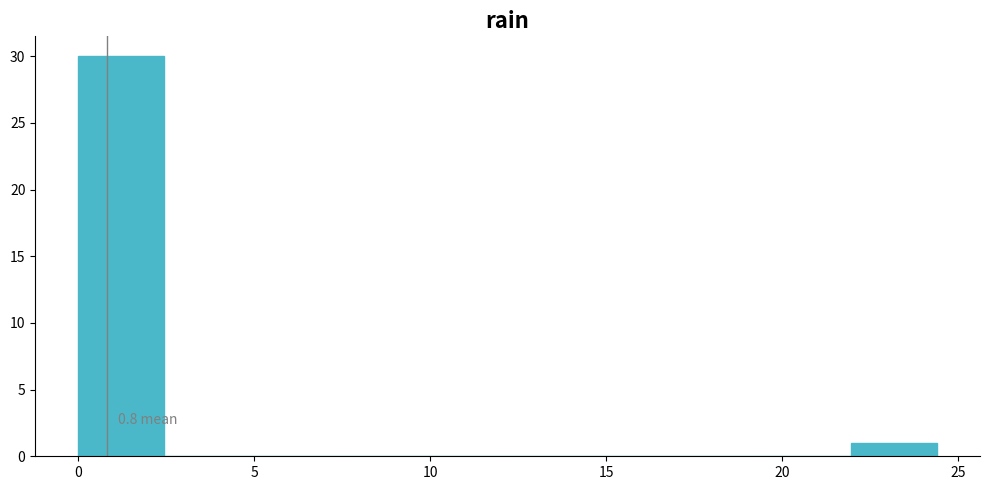

Over which range of the x-axis is the bar tallest?

0.0 to 2.5